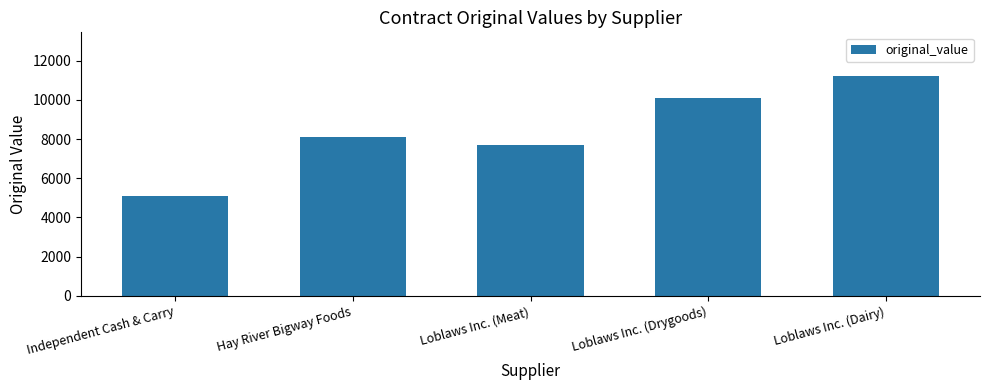

How many distinct data groups are displayed?

1